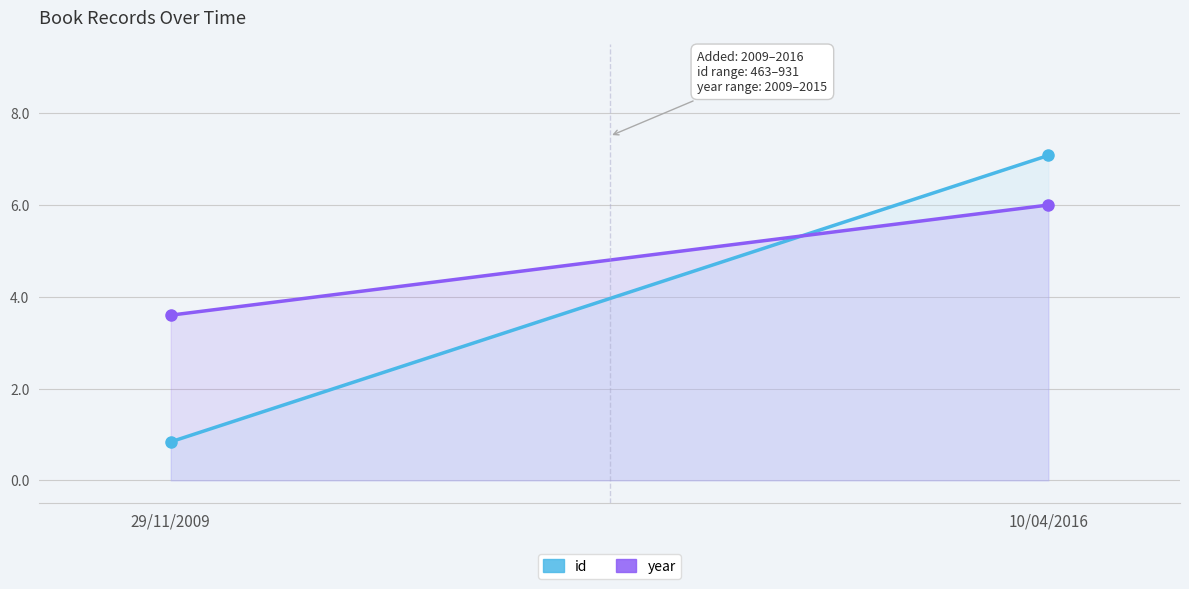

What are all the series names shown in the legend?

id, year